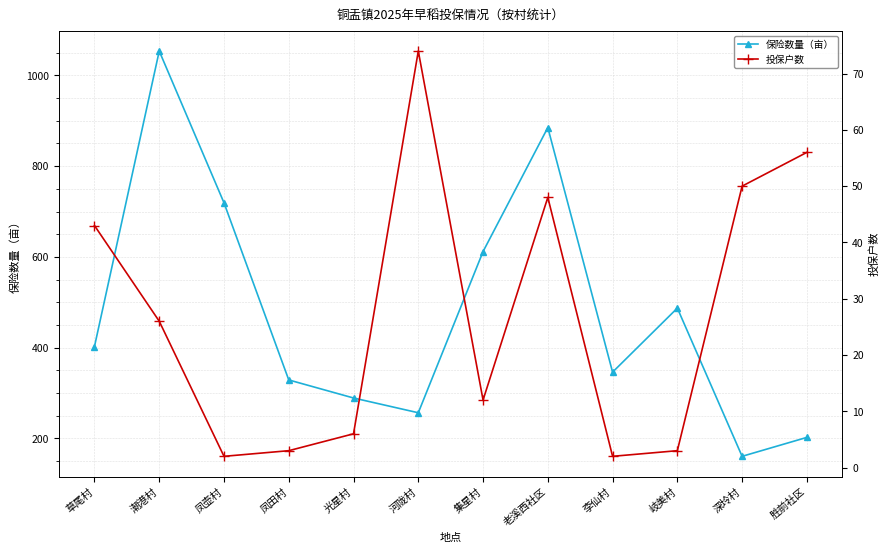

The 保险数量（亩） series shows 151.8 at 草尾村. True or false?

False